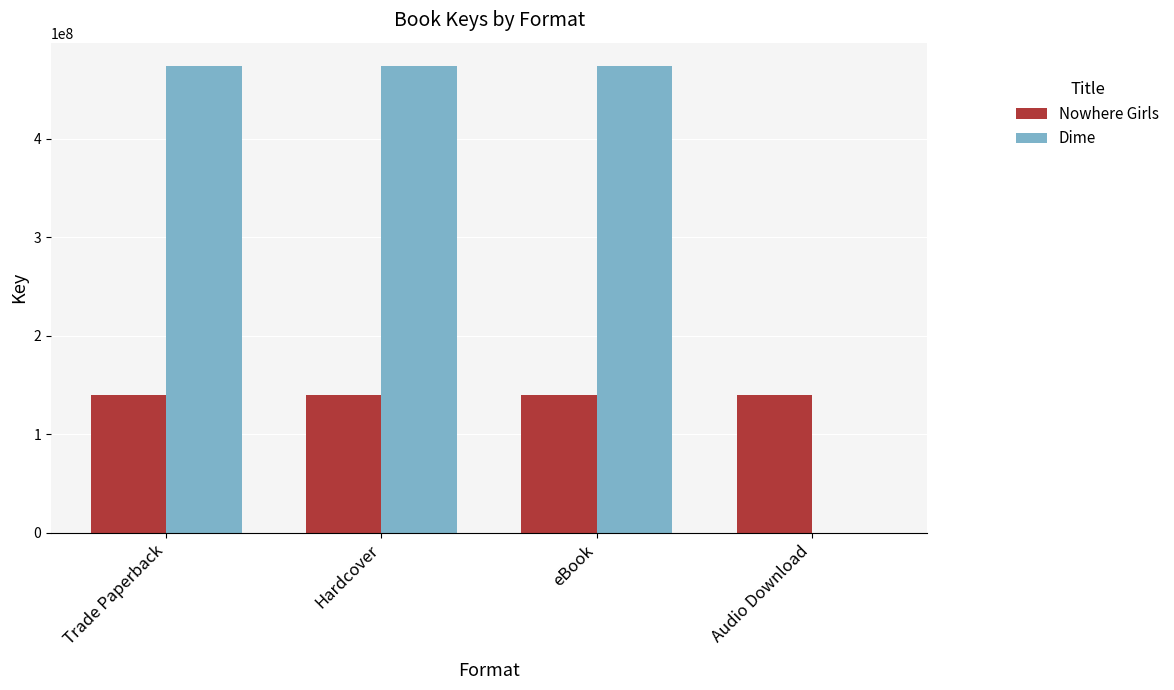

Reading right to left, extract all data points from this chart.

Nowhere Girls: Audio Download=140173814	eBook=140173814	Hardcover=140173814	Trade Paperback=140173814
Dime: Audio Download=0	eBook=473803894	Hardcover=473803894	Trade Paperback=473803894